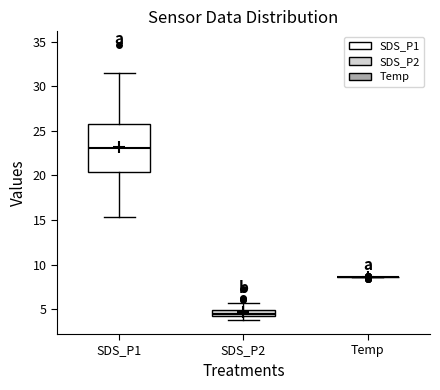

Comparing the boxes themselves (not the whiskers), which one is the tallest?

SDS_P1